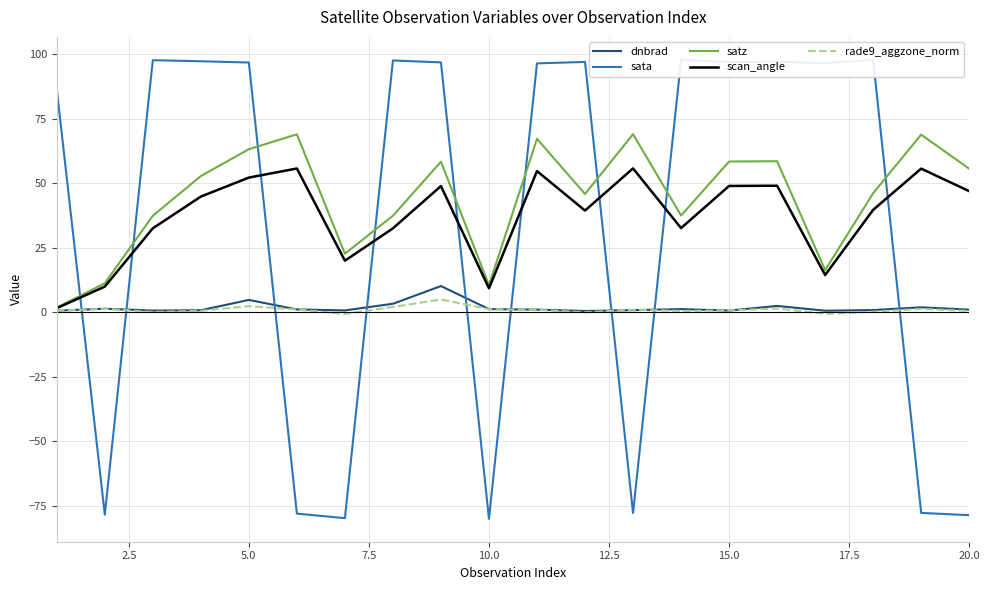

The scan_angle series shows 80.0 at 15.0. True or false?

False